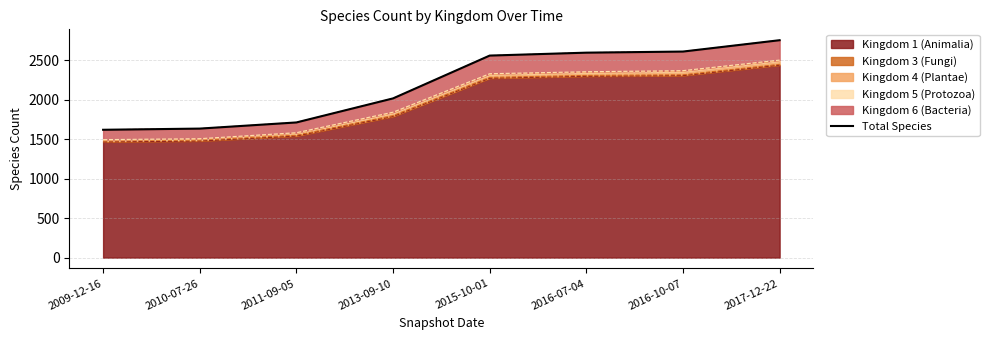

Does the chart have visible grid lines?

Yes